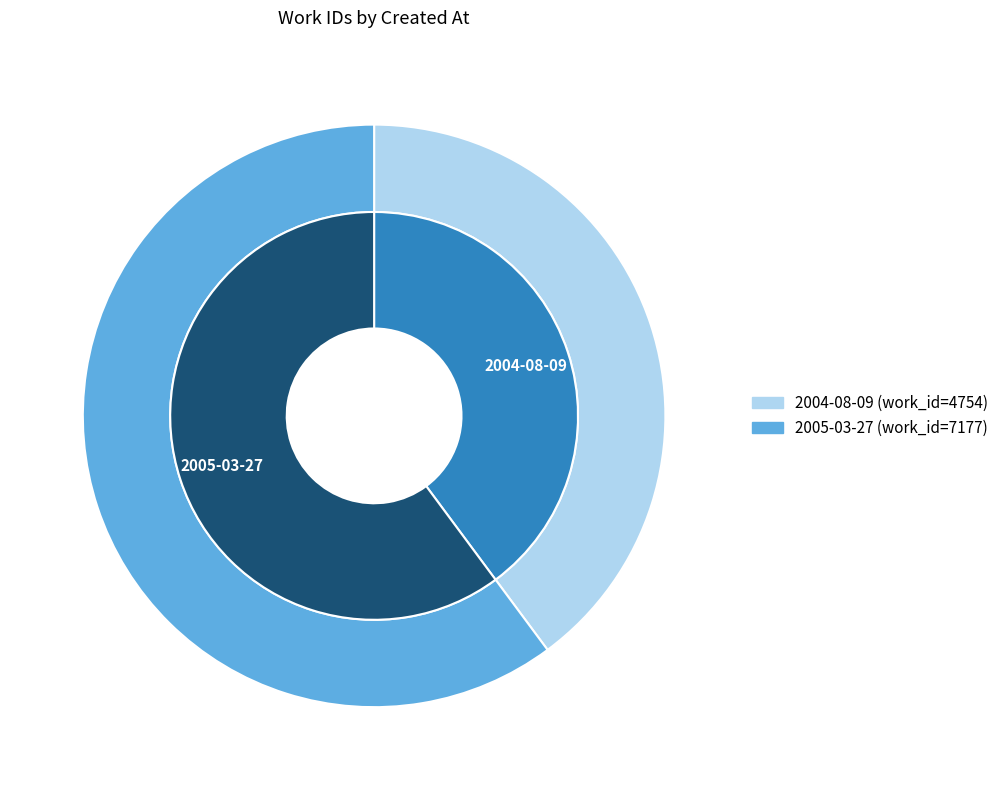

Does any single category account for the majority?

Yes